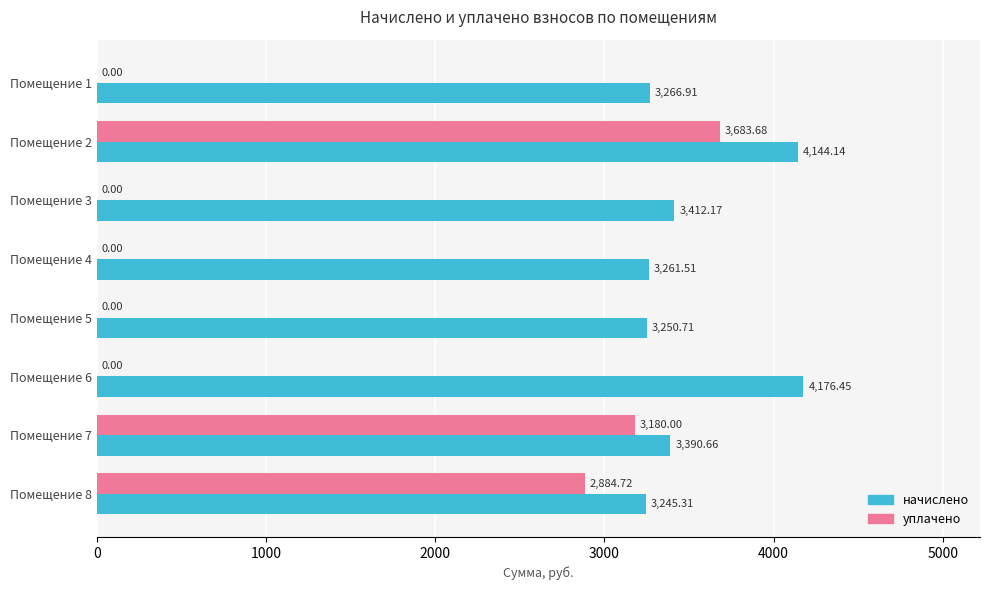

What is the sum of all уплачено values?

9748.4